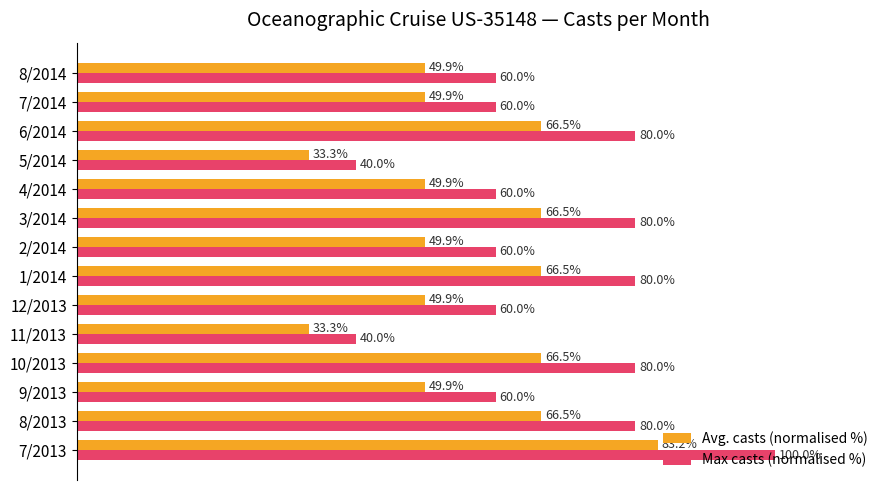

Rank the series by their average value, from lowest to highest.

Avg. casts (normalised %), Max casts (normalised %)